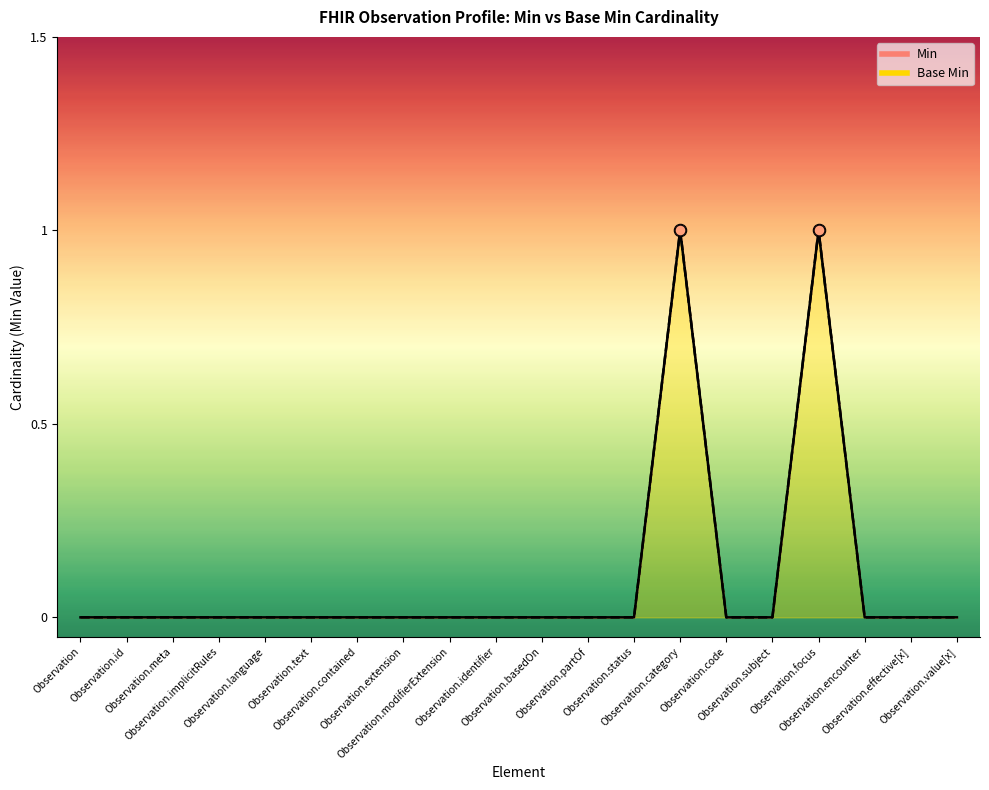

Is the value of Base Min at Observation.language greater than the value of Min at Observation.status?

No